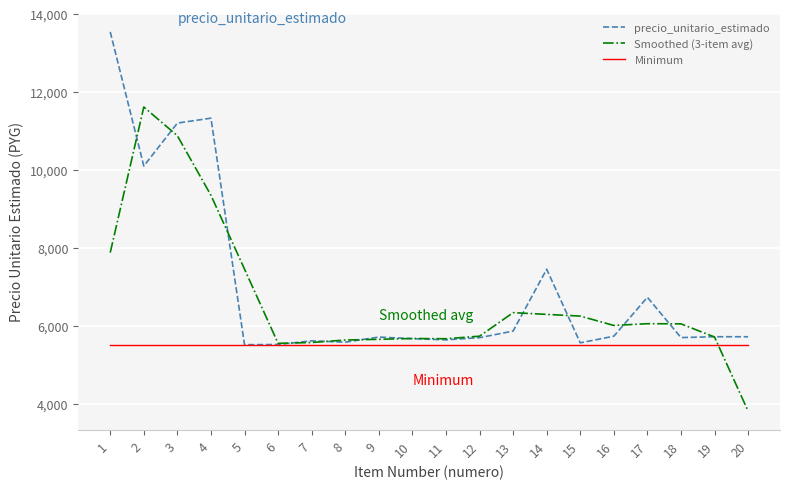

Rank the series by their maximum value, from highest to lowest.

precio_unitario_estimado, Smoothed (3-item avg), Minimum